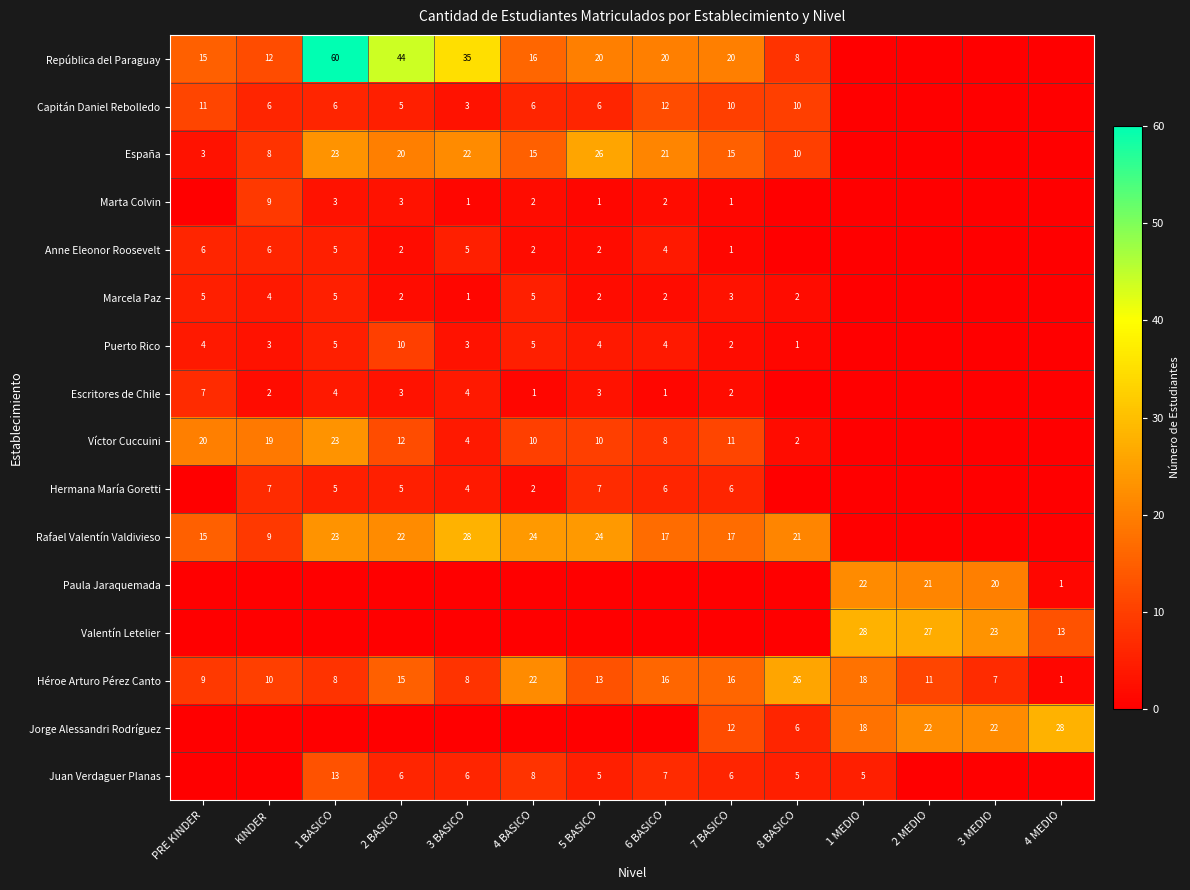

True or false: Escritores de Chile has a value of 4 at 3 BASICO.

True